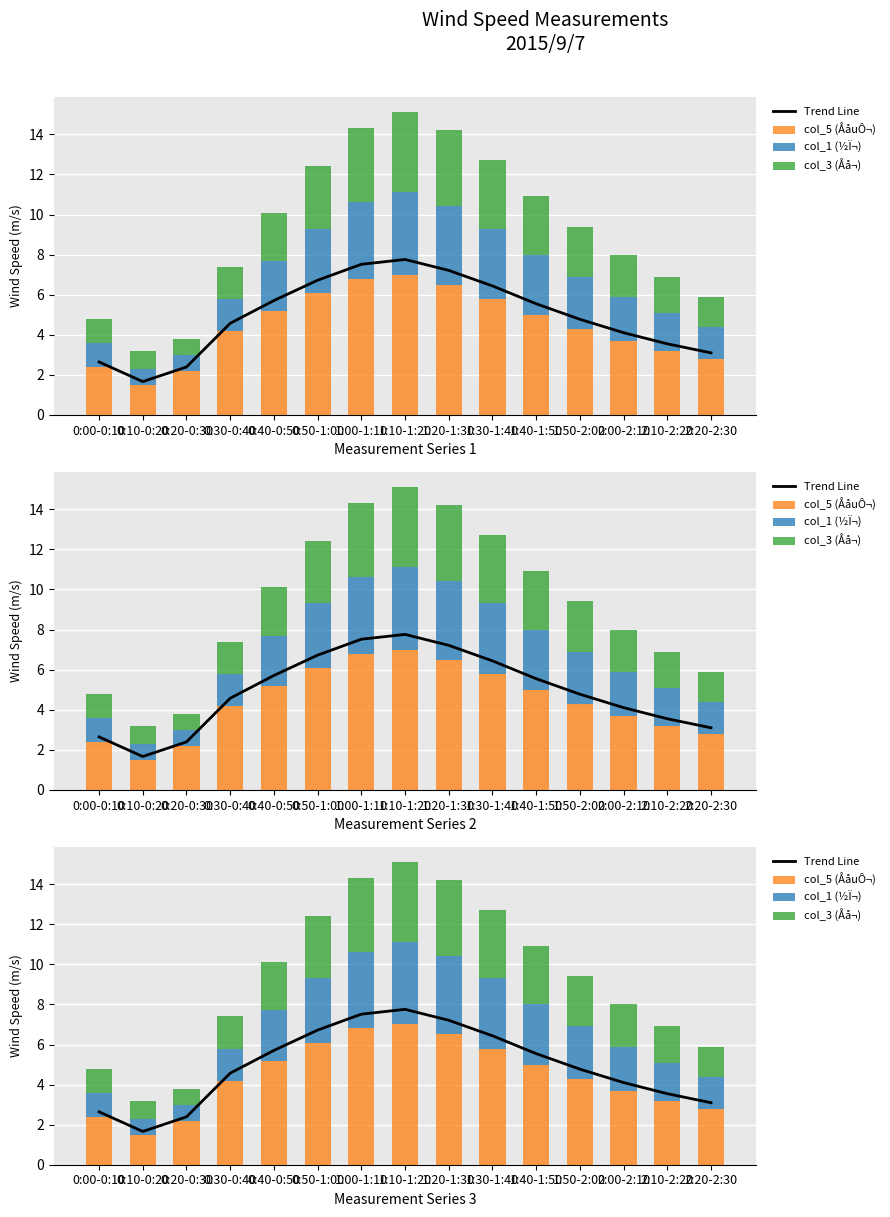

Reading left to right, extract all data points from this chart.

Trend Line: 2.6	1.7	2.4	4.6	5.7	6.7	7.5	7.8	7.2	6.4	5.5	4.8	4.1	3.5	3.1
col_5 (ÅåuÔ¬): 2.4	1.5	2.2	4.2	5.2	6.1	6.8	7.0	6.5	5.8	5.0	4.3	3.7	3.2	2.8
col_1 (½Ï¬): 1.2	0.8	0.8	1.6	2.5	3.2	3.8	4.1	3.9	3.5	3.0	2.6	2.2	1.9	1.6
col_3 (Åå¬): 1.2	0.9	0.8	1.6	2.4	3.1	3.7	4.0	3.8	3.4	2.9	2.5	2.1	1.8	1.5